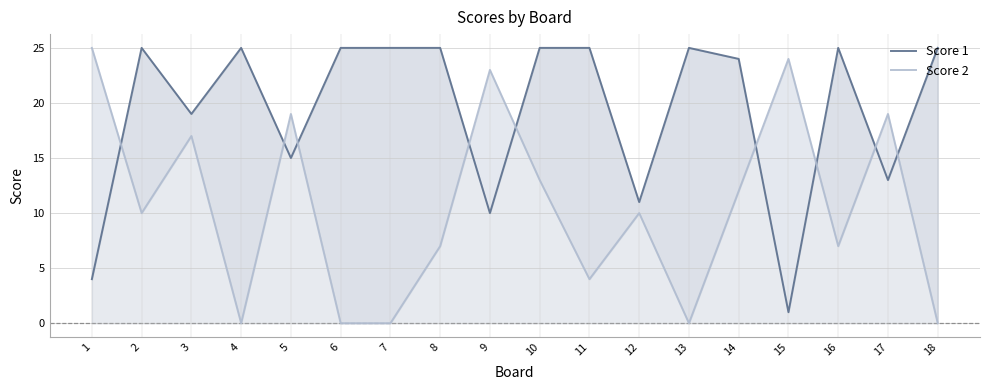

Reading right to left, extract all data points from this chart.

Score 1: 25	13	25	1	24	25	11	25	25	10	25	25	25	15	25	19	25	4
Score 2: 0	19	7	24	12	0	10	4	13	23	7	0	0	19	0	17	10	25